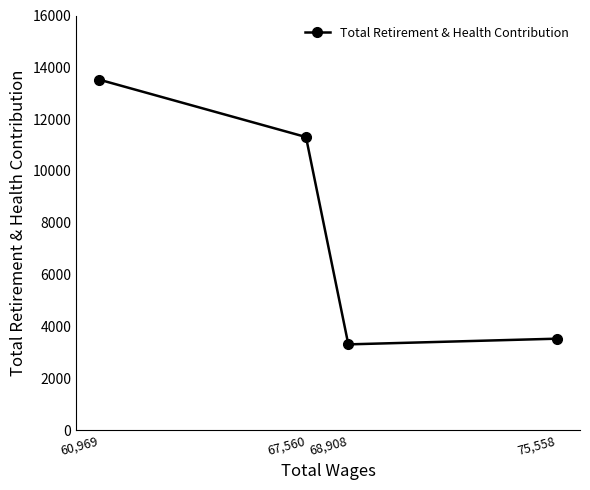

True or false: there are more than 1 points higher than both neighbors.

False